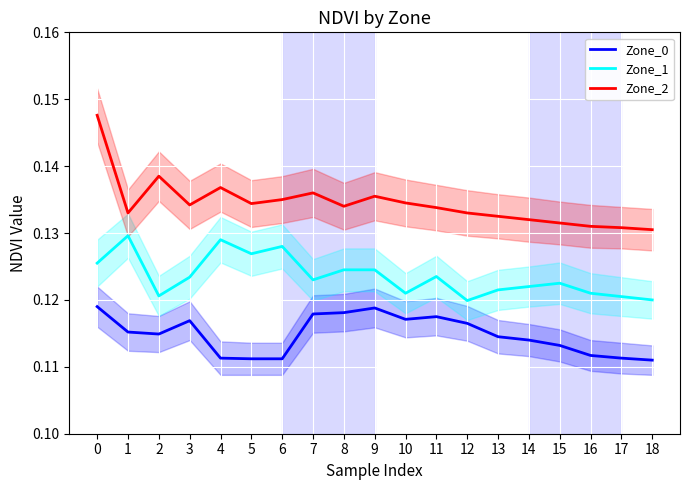

Which label corresponds to the smallest value in the chart?

18